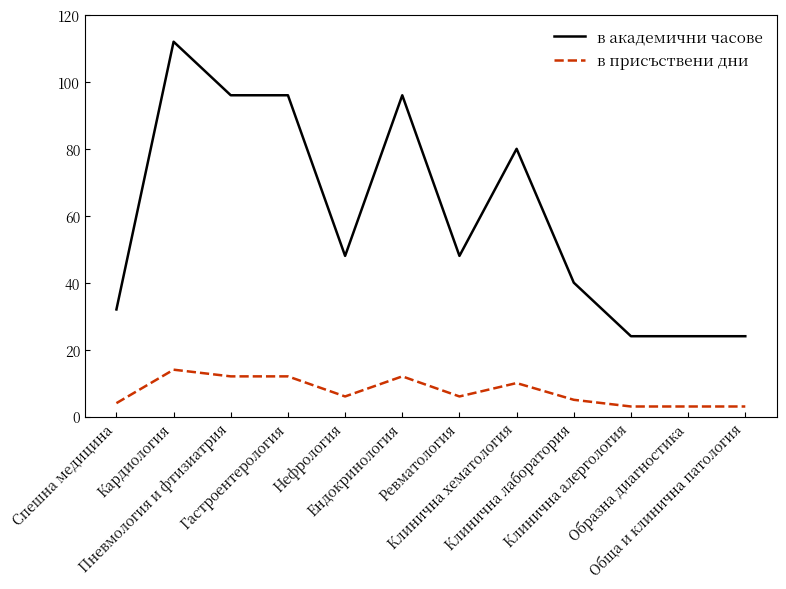

At which label is в академични часове closest to 68?

Клинична хематология